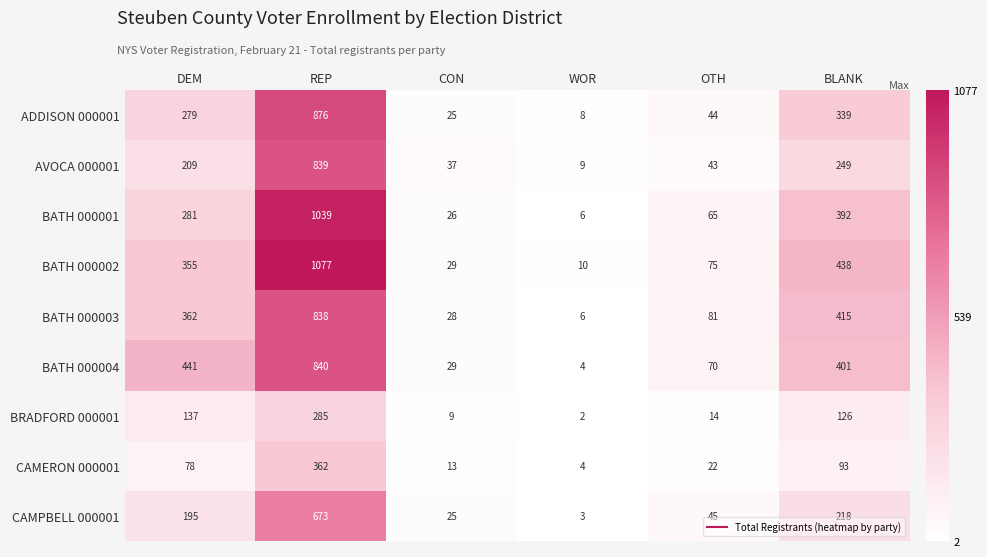

What is the average value of the BRADFORD 000001 series?

96